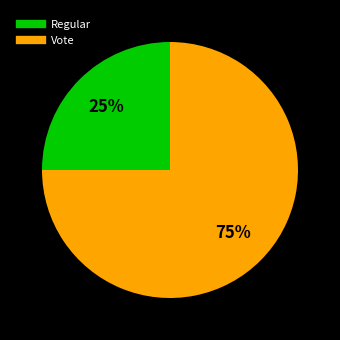

Which category has the smallest portion of the pie?

Regular